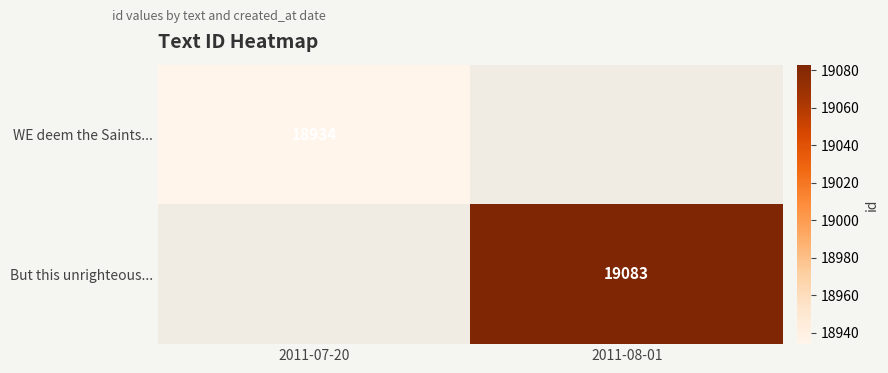

What is the greatest value displayed?

19083